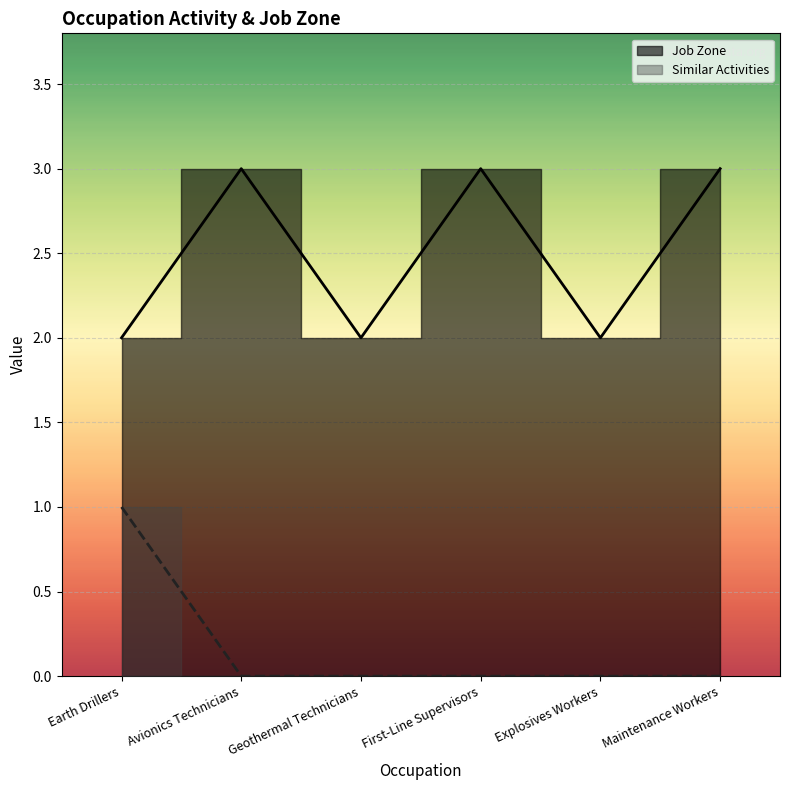

How many distinct data groups are displayed?

2